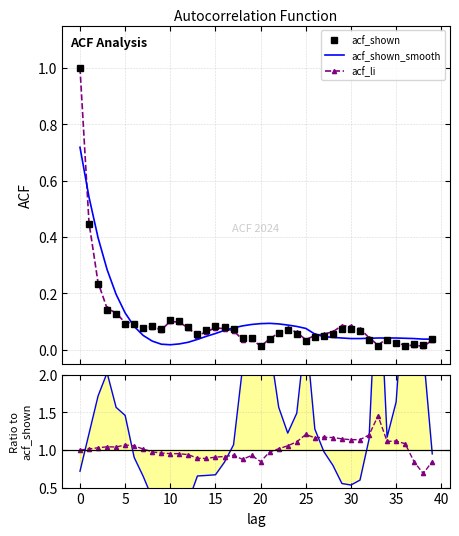

Which series ends up on top after the final intersection of acf_shown_smooth and acf_shown?

acf_shown_smooth